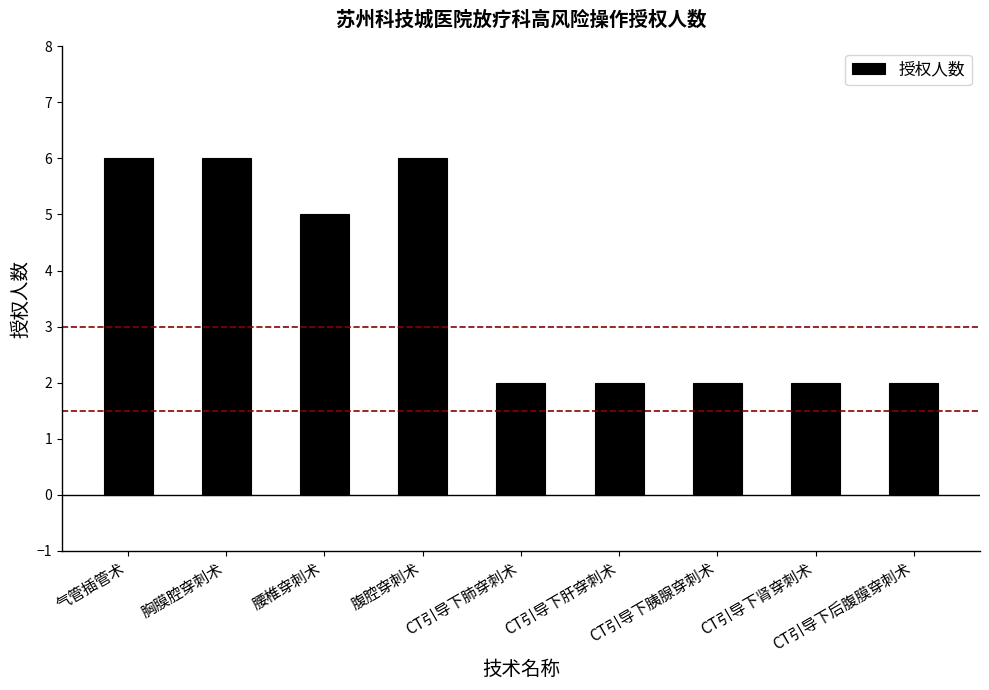

Where is the data nearest to the value 4?

腰椎穿刺术